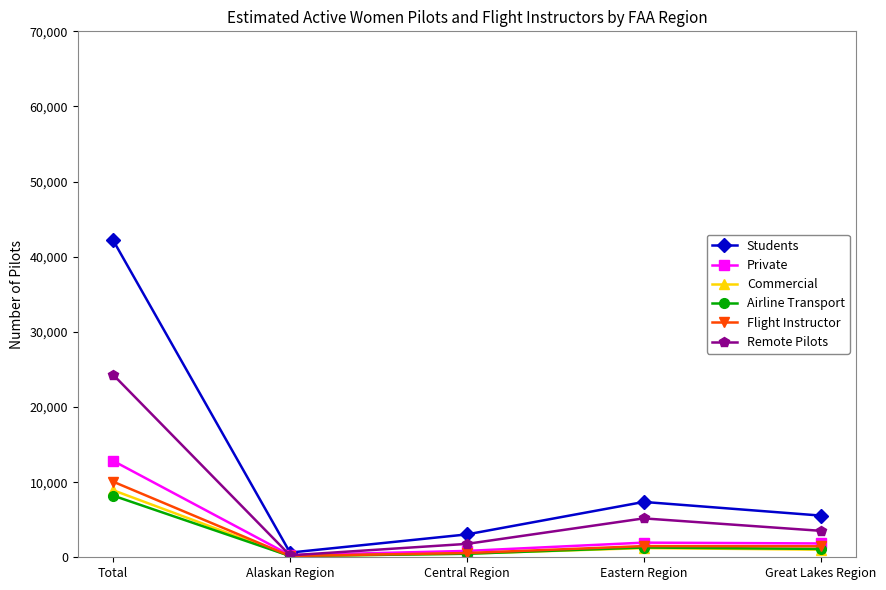

What is the label of the 2nd point from the right?

Eastern Region